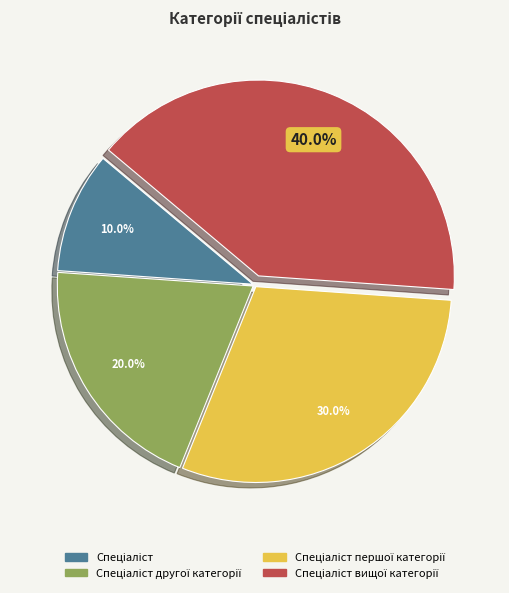

Does any single category account for the majority?

No